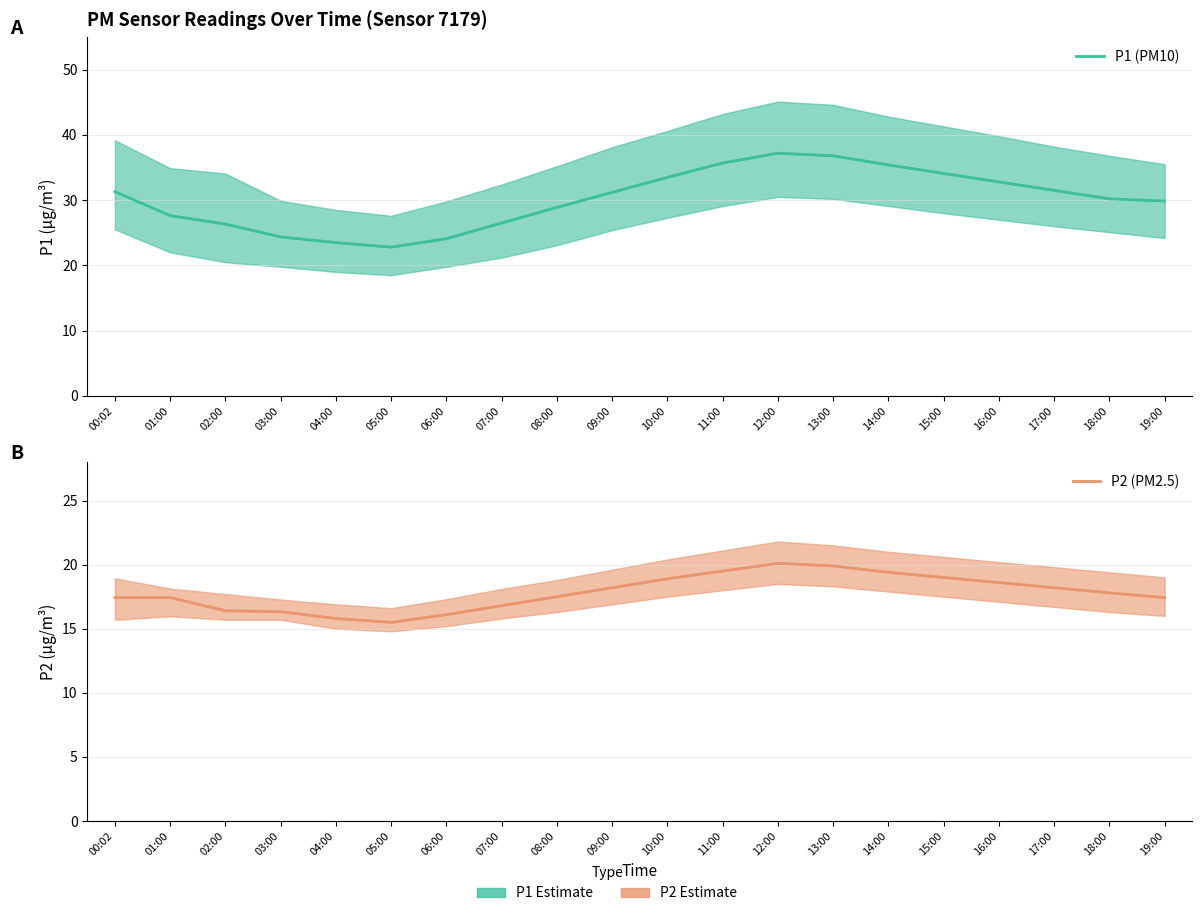

What are all the series names shown in the legend?

P1 (PM10), P2 (PM2.5)